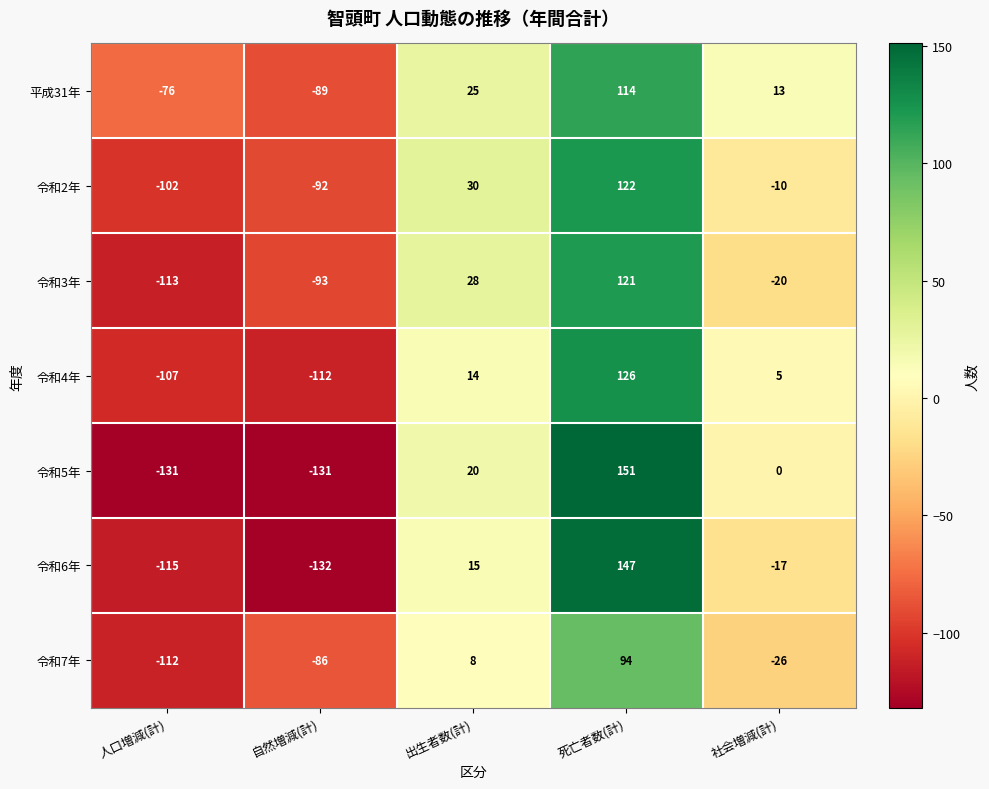

True or false: 令和5年 has a value of 151 at 死亡者数(計).

True